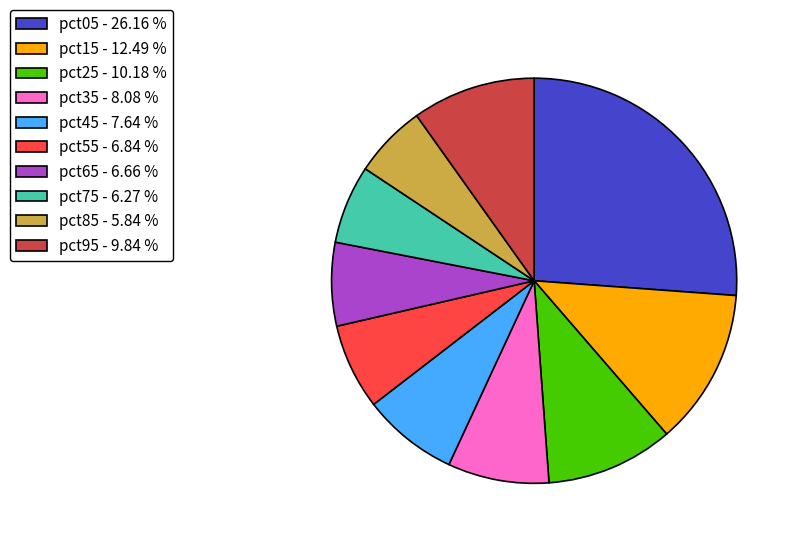

The pct65 slice represents 19% of the pie. True or false?

False